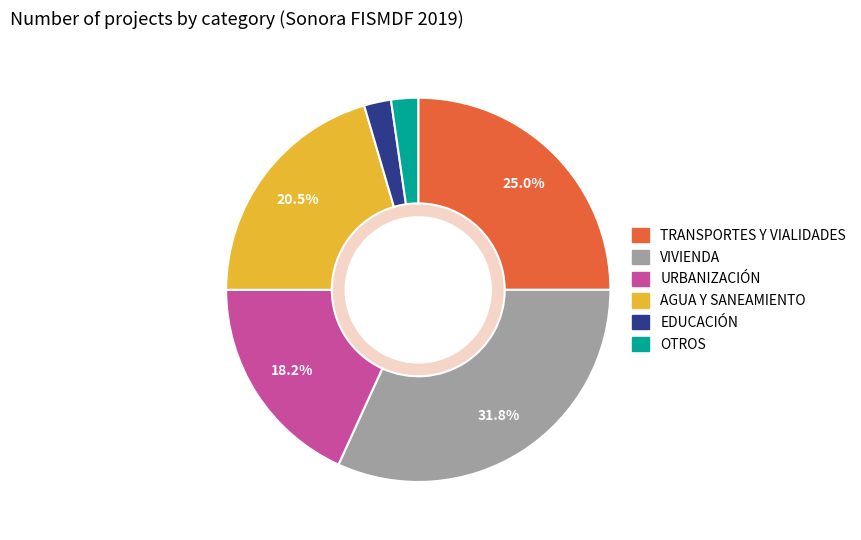

What is the largest slice in the pie chart?

VIVIENDA